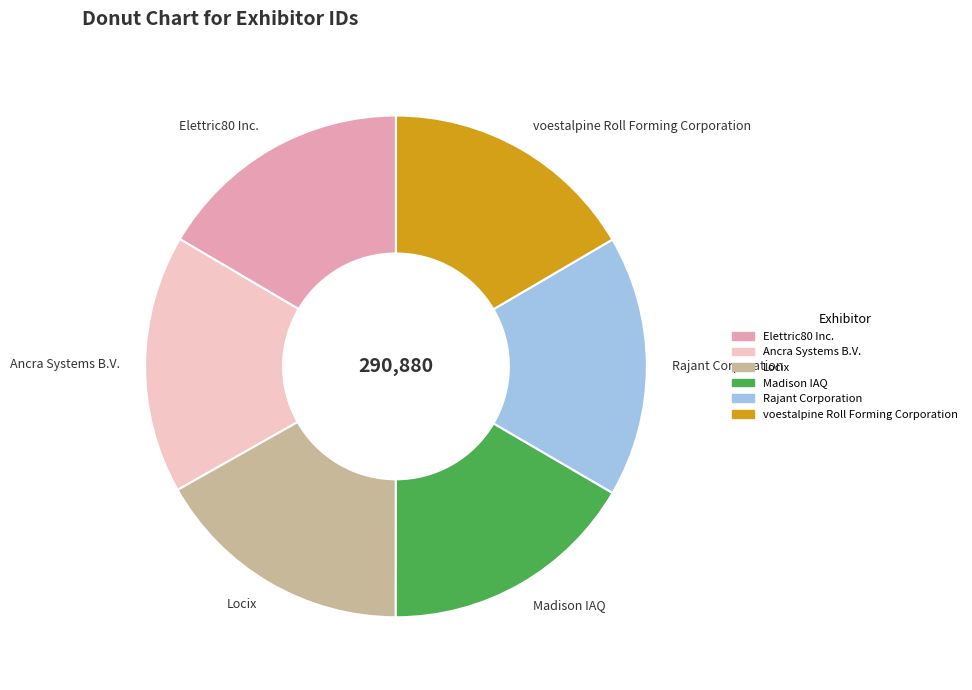

Does voestalpine Roll Forming Corporation represent more than half of the total?

No